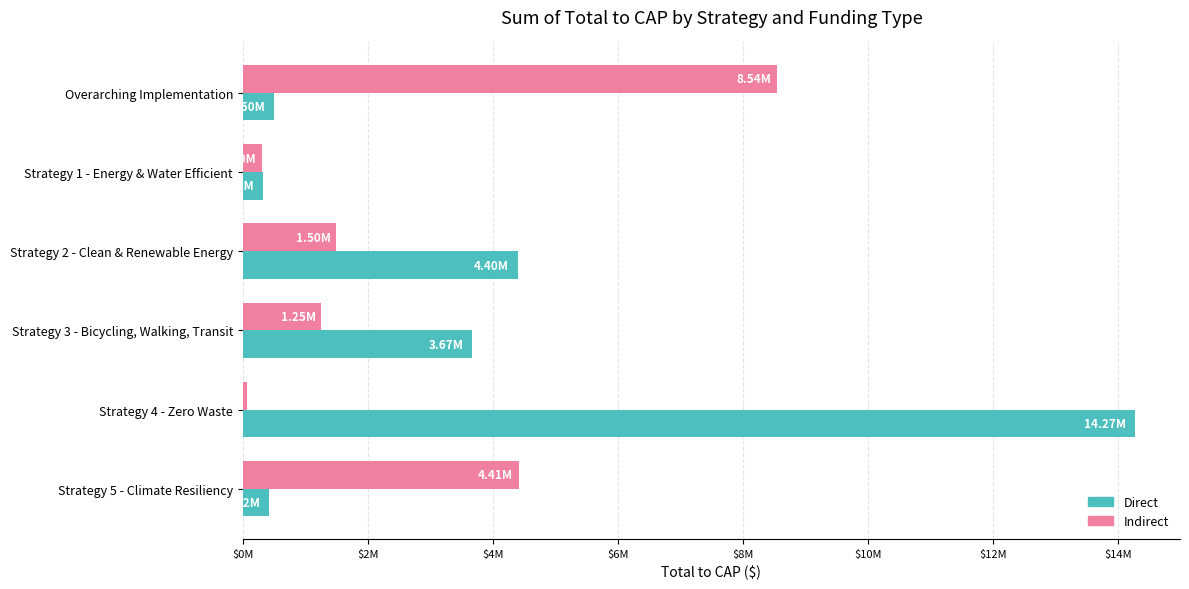

What is the value of the Indirect bar at the 5th from the left?

72653.0